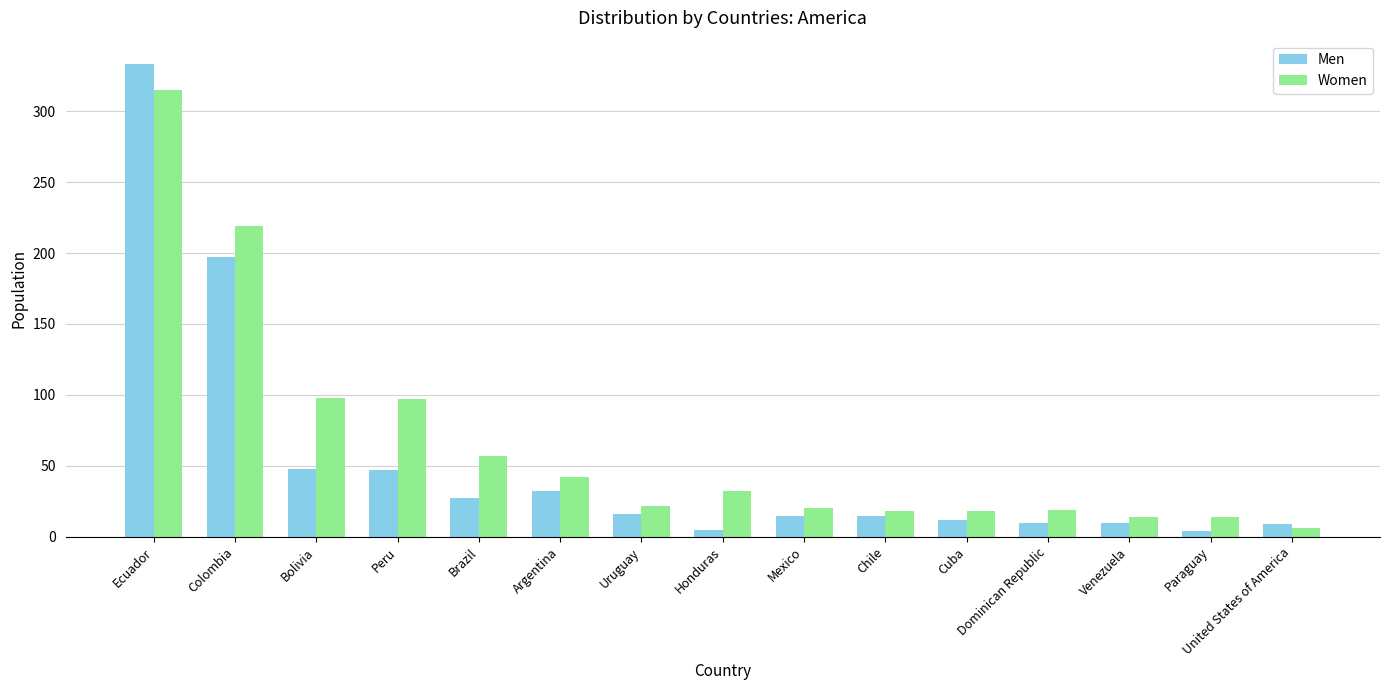

At how many categories does at least one series exceed 311?

1